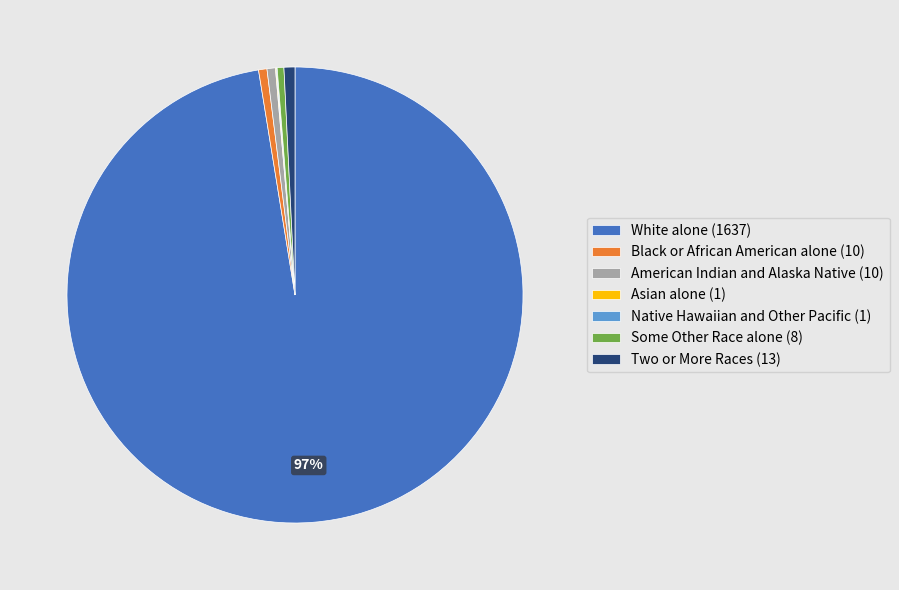

To the nearest percent, what is the difference between the largest and smallest slice percentages?

97%